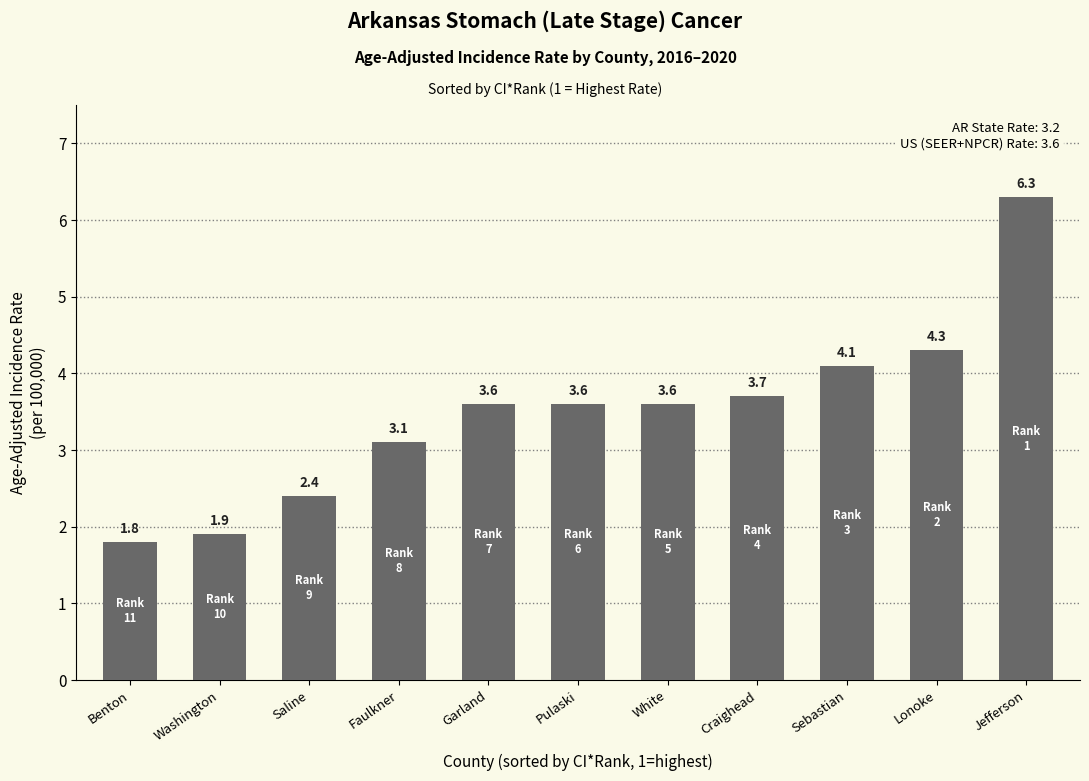

How many categories are shown in the chart?

11